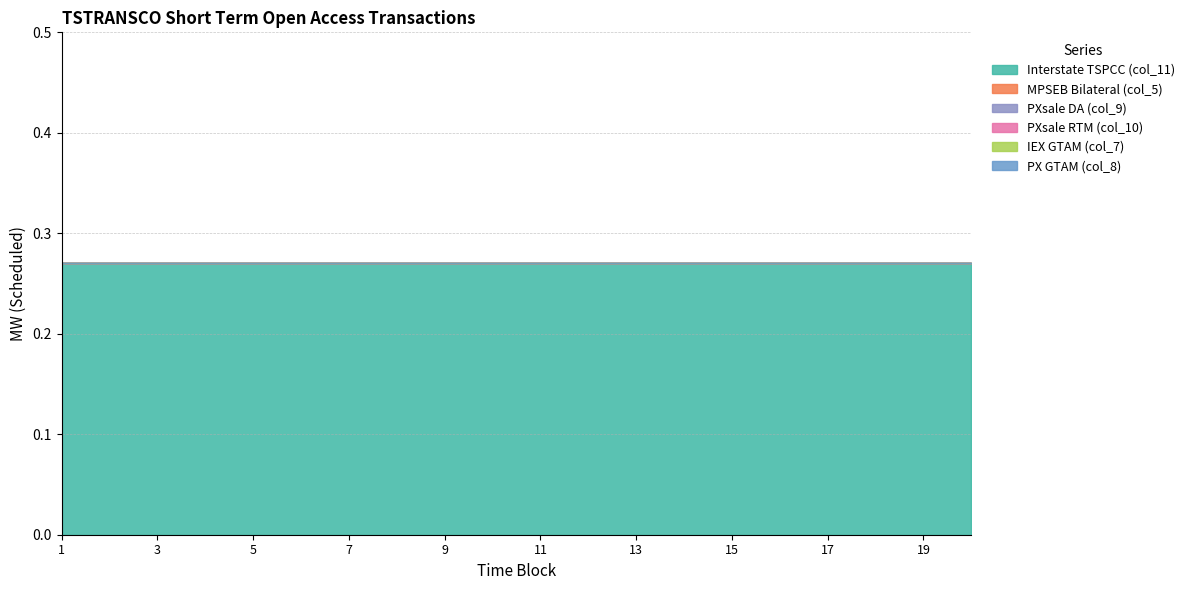

What is the maximum value for Interstate TSPCC (col_11)?

0.3